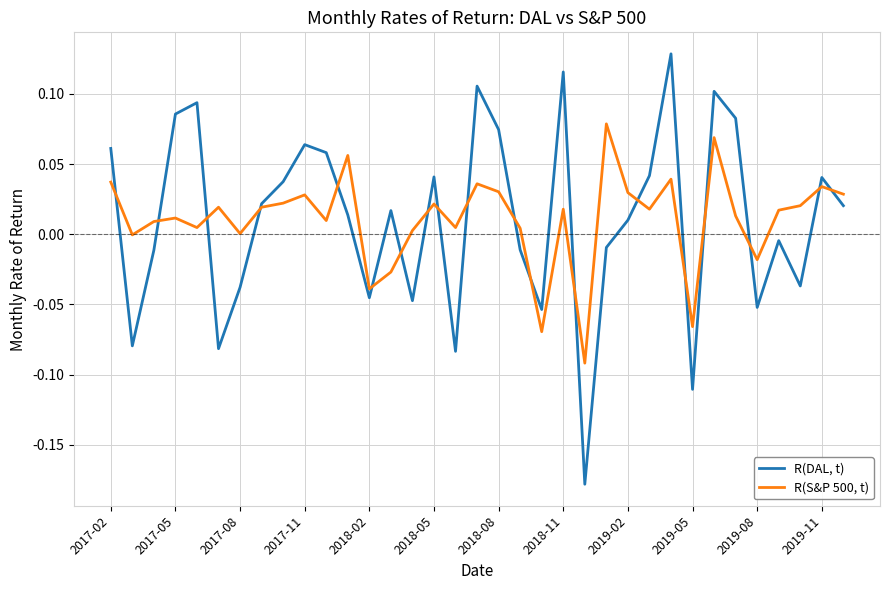

Which series has the widest spread of values?

R(DAL, t)